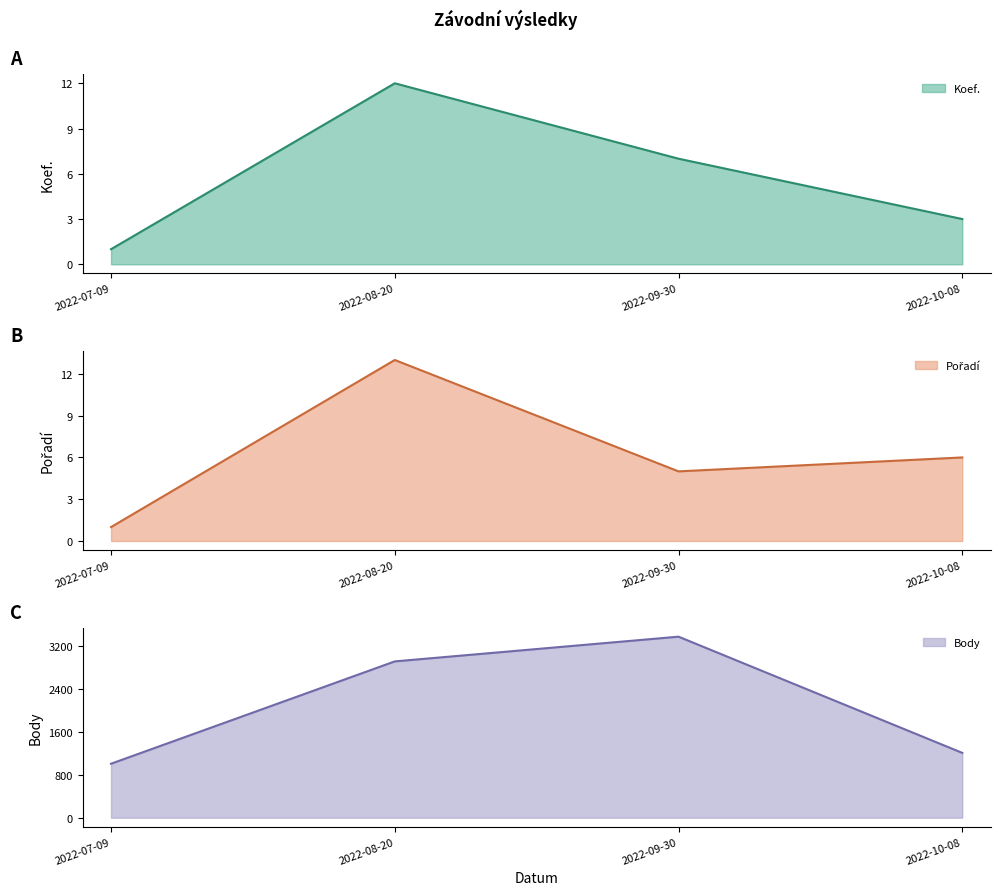

Where does the Body series first go above 2908?

2022-09-30